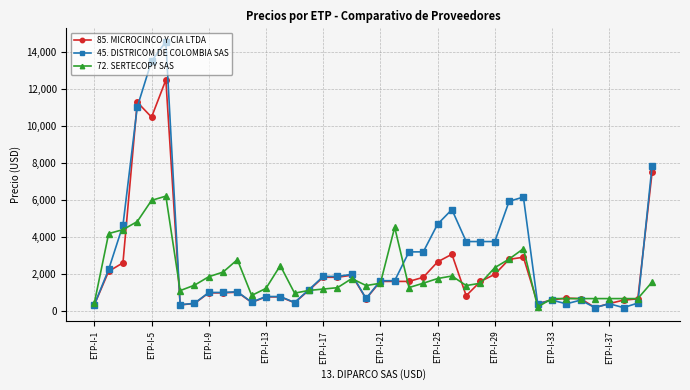

True or false: 85. MICROCINCO Y CIA LTDA has more than 2 points higher than both neighbors.

True